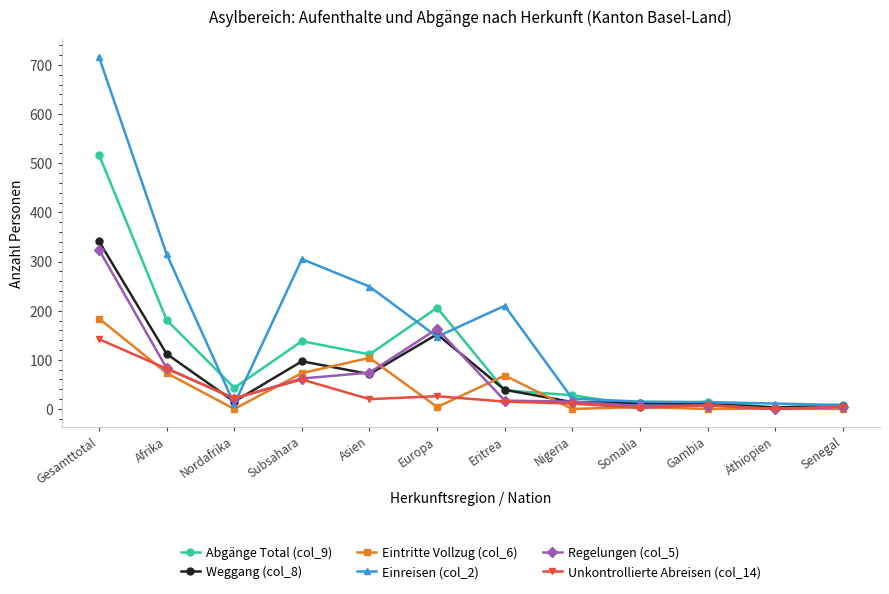

In Unkontrollierte Abreisen (col_14), how many points are higher than both neighbors (excluding endpoints)?

3